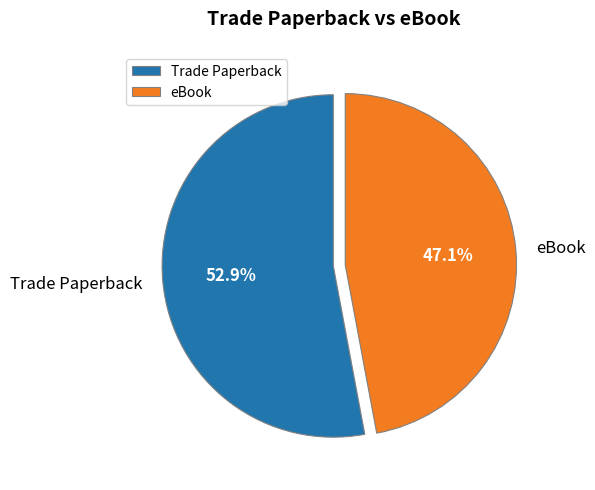

The eBook slice represents 12% of the pie. True or false?

False